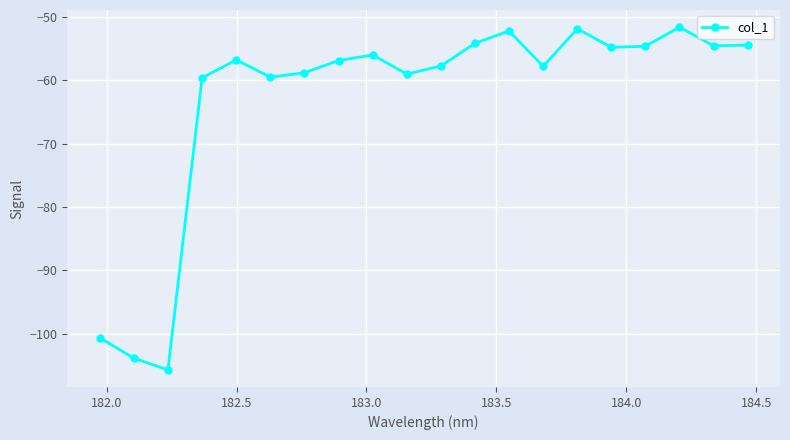

How many interior local peaks (higher than both neighbors) does the data have?

5